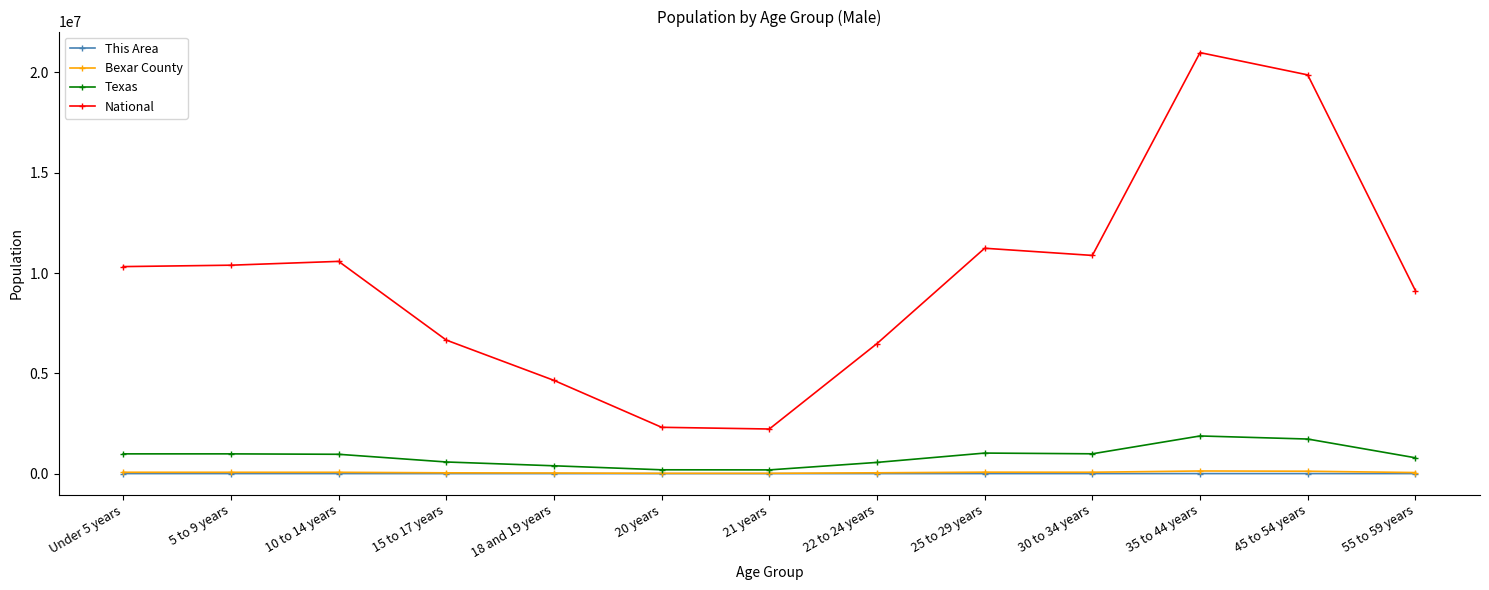

At how many categories does at least one series exceed 3371834?

11